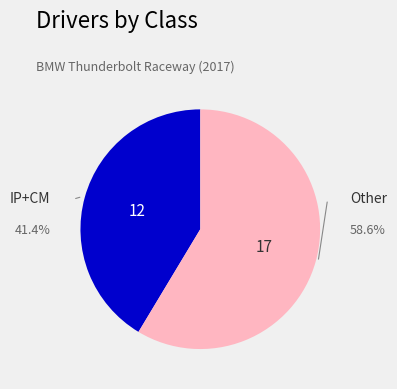

Is there a majority slice in this chart?

Yes